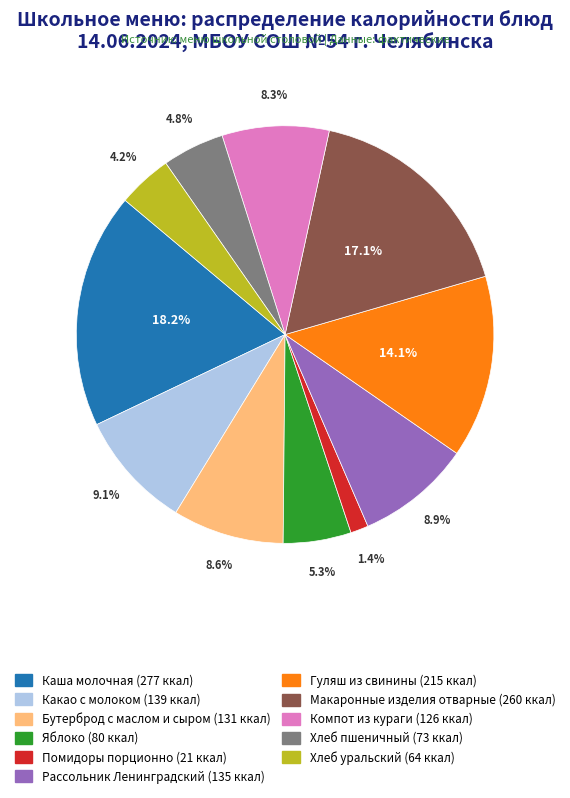

Which has a higher value, Хлеб уральский or Бутерброд с маслом и сыром?

Бутерброд с маслом и сыром